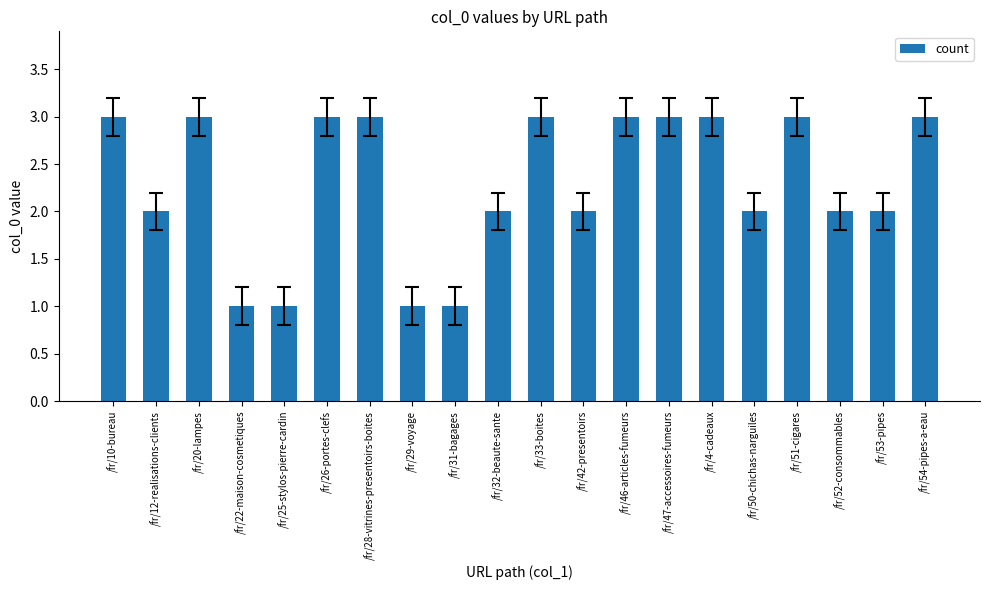

What is the value of the 13th bar from the left?

3